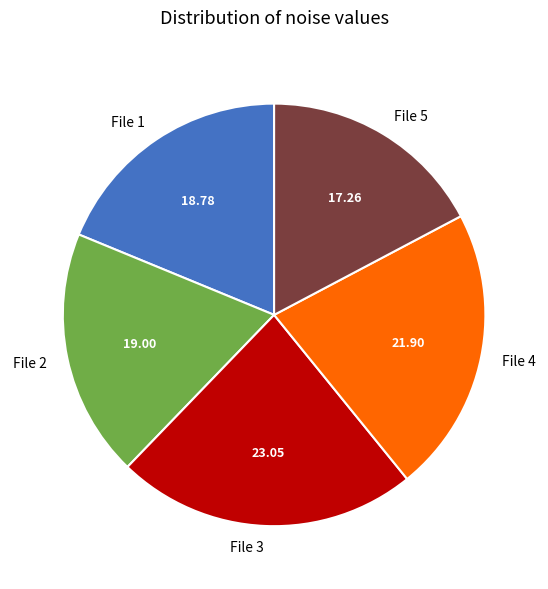

Does File 5 account for over 50% of the chart?

No